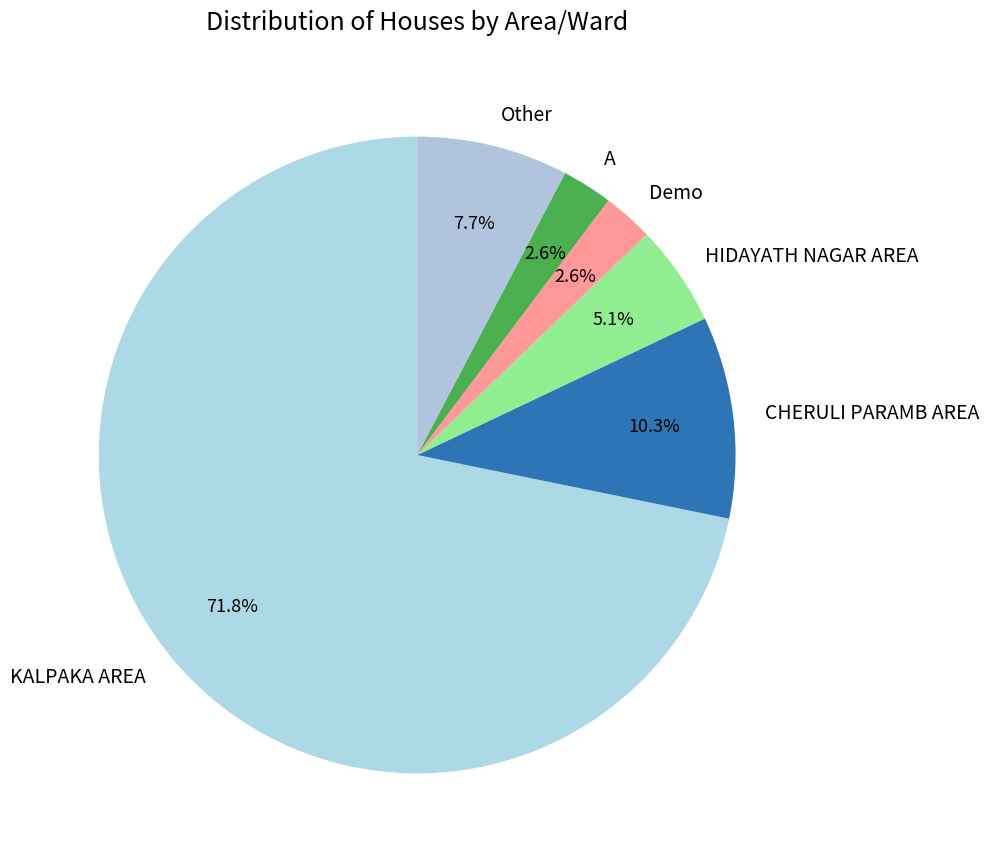

Between CHERULI PARAMB AREA and Demo, which is larger?

CHERULI PARAMB AREA